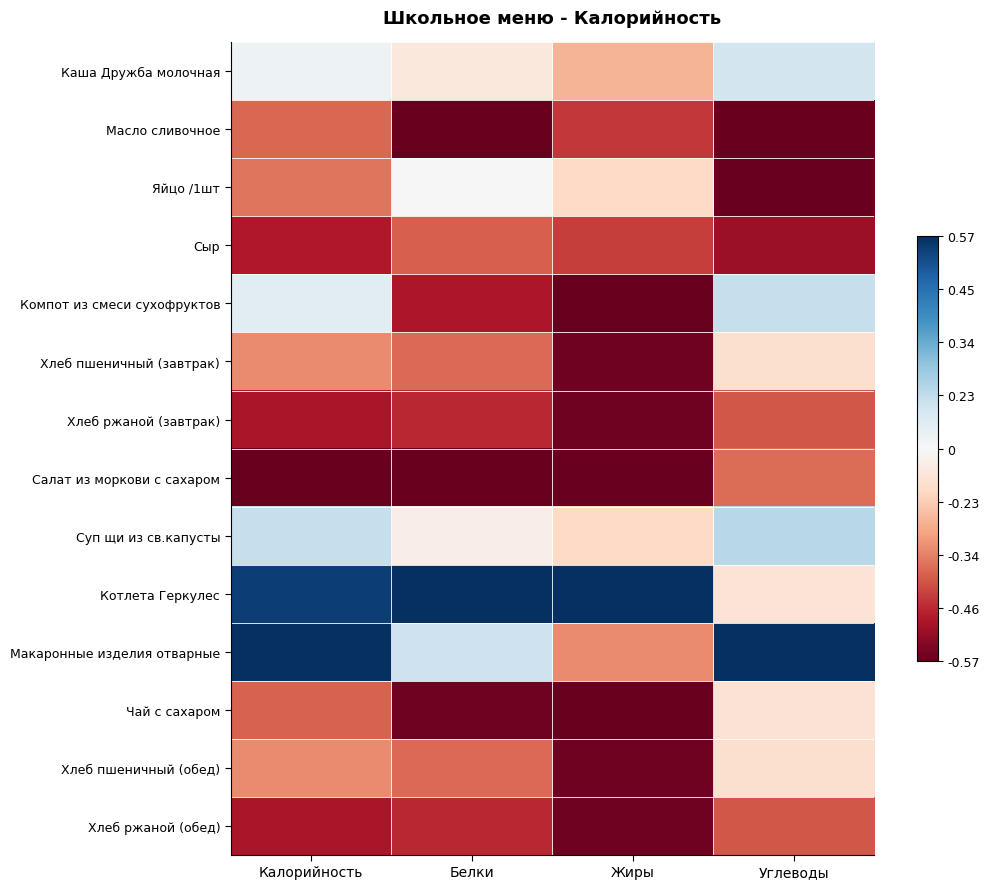

List the series in order of their peak value, lowest first.

Хлеб ржаной (завтрак), Хлеб ржаной (обед), Сыр, Масло сливочное, Салат из моркови с сахаром, Хлеб пшеничный (завтрак), Хлеб пшеничный (обед), Чай с сахаром, Яйцо /1шт, Каша Дружба молочная, Компот из смеси сухофруктов, Суп щи из св.капусты, Котлета Геркулес, Макаронные изделия отварные